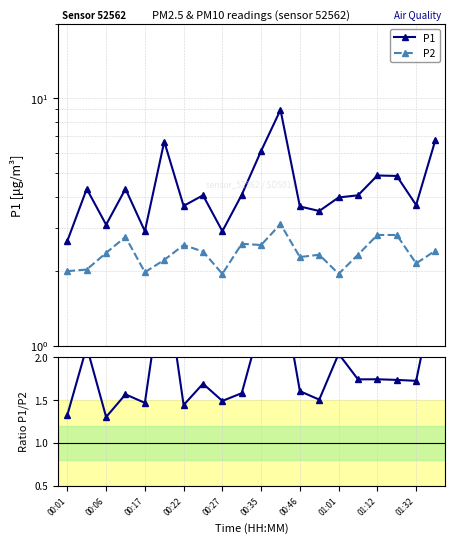

Is it true that P1 equals 1.6 at 00:22?

False